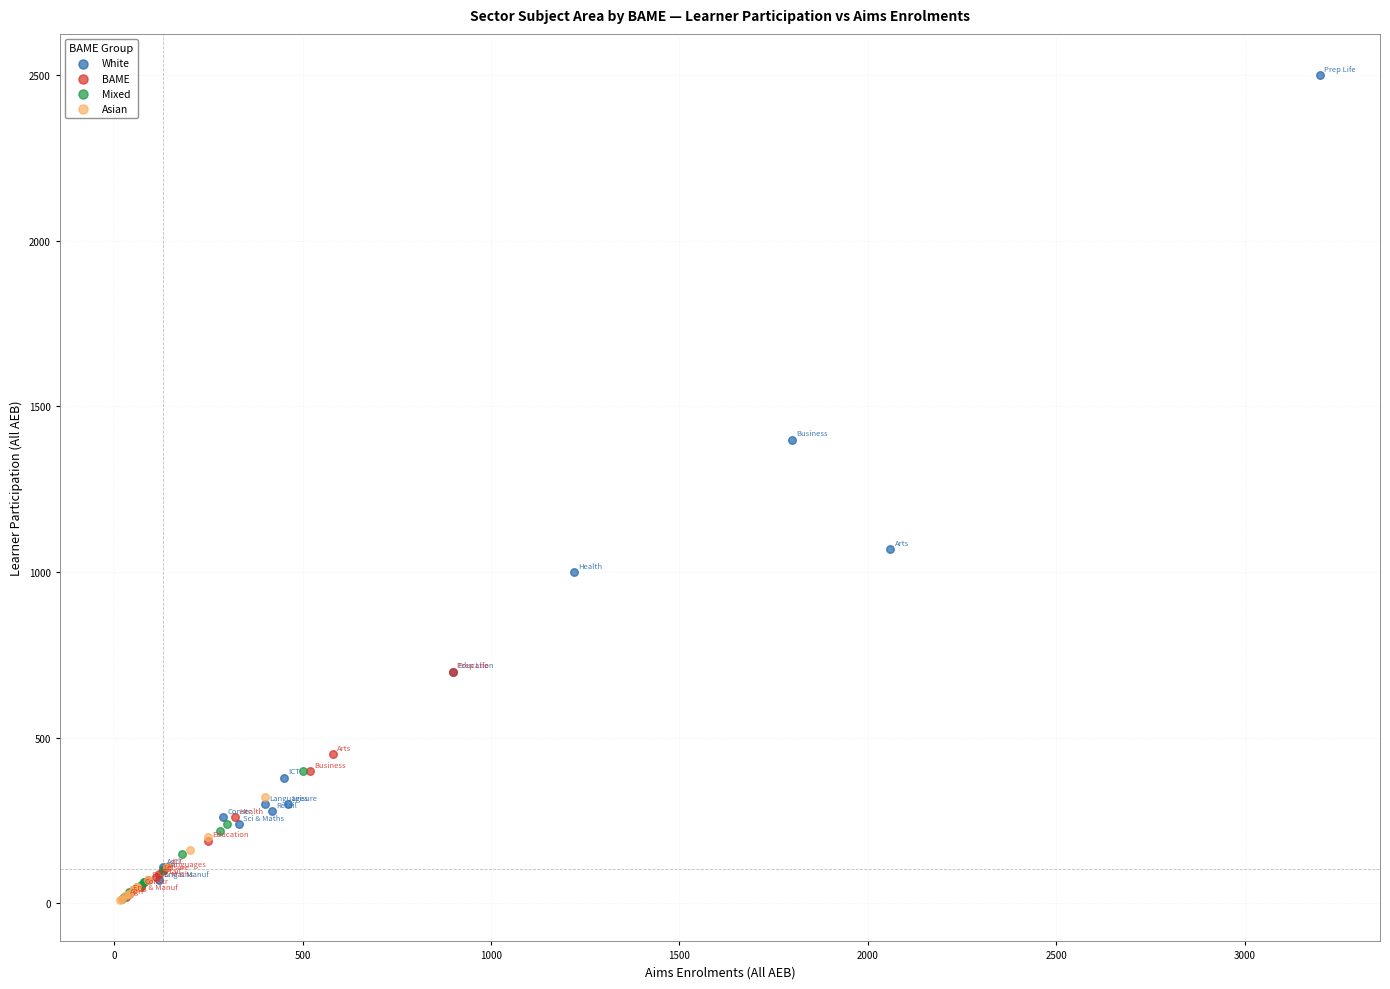

Which series reaches the maximum Y coordinate?

White